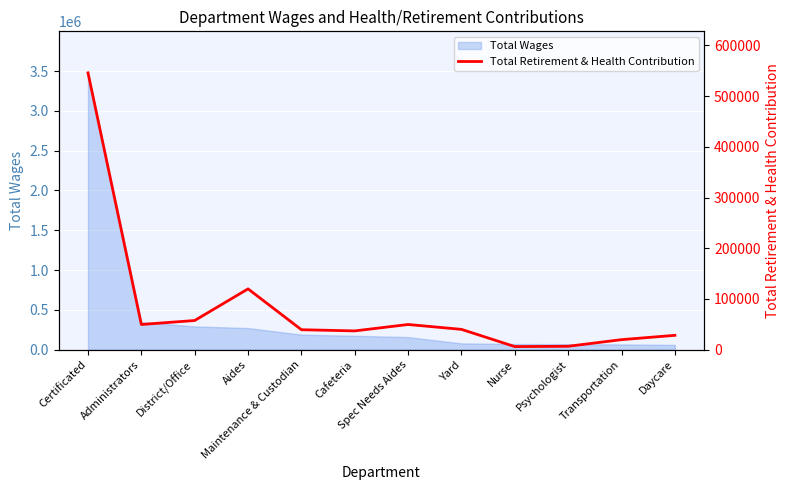

Reading left to right, list all the values displayed in this chart.

Certificated=545801	Administrators=49711	District/Office=57551	Aides=119909	Maintenance & Custodian=39388	Cafeteria=37054	Spec Needs Aides=49688	Yard=40061	Nurse=6134	Psychologist=6726	Transportation=19807	Daycare=28320